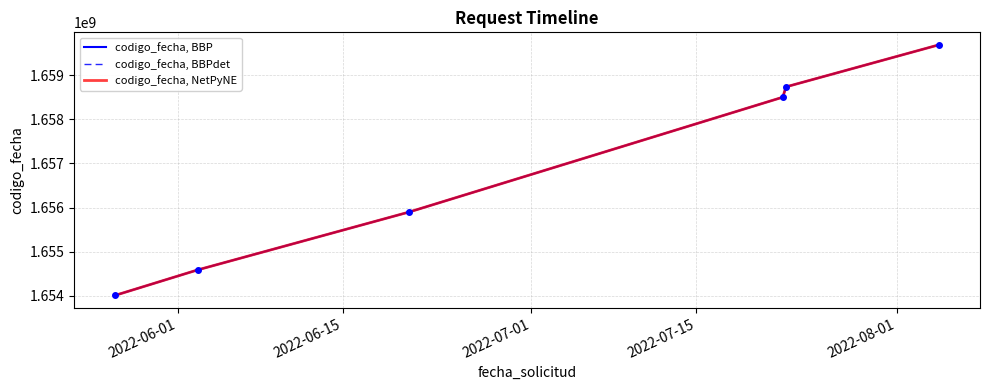

Is this an area chart (filled region under the line)?

No